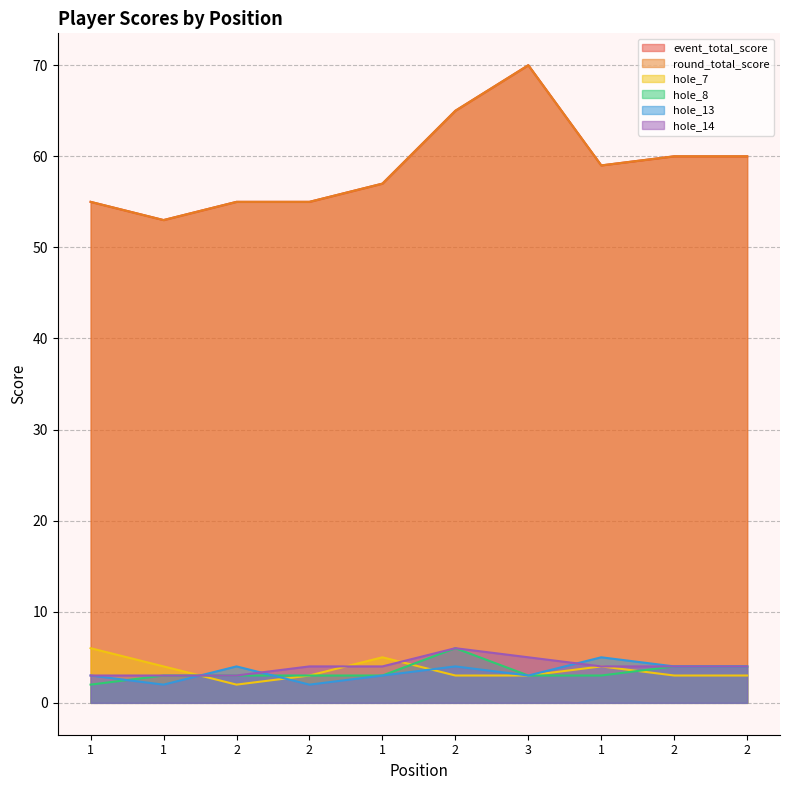

How many lines are shown in the chart?

6